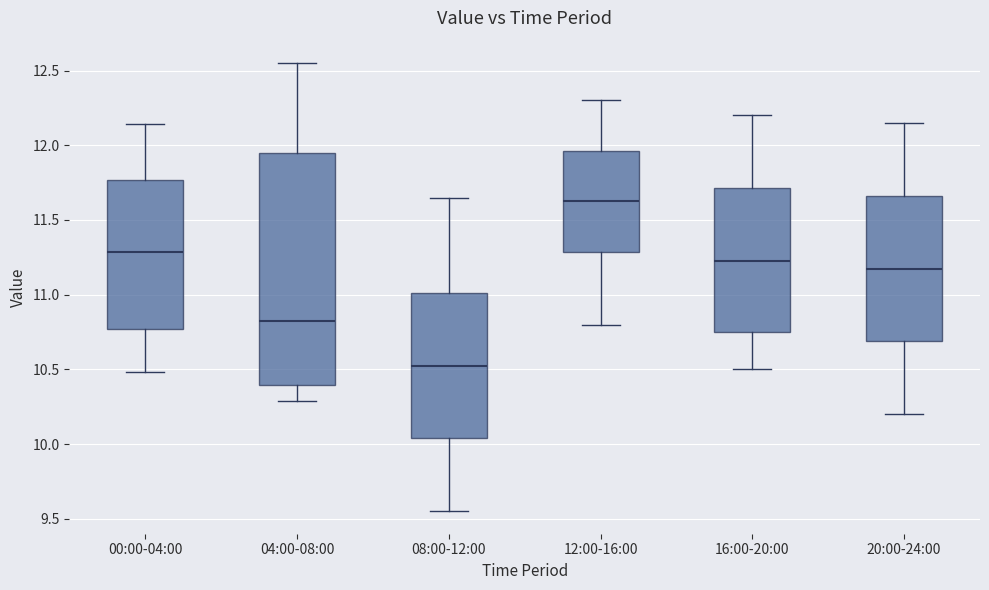

Reading left to right, read every box against the y-axis: the position of its median line, the range the box covers, and the ends of its whiskers. The values are not printed on the chart, so give them approximately, as read against the axis.

00:00-04:00: median 11.30, box 10.75 to 11.75, whiskers 10.50 to 12.15
04:00-08:00: median 10.85, box 10.40 to 11.95, whiskers 10.30 to 12.55
08:00-12:00: median 10.55, box 10.05 to 11.00, whiskers 9.55 to 11.65
12:00-16:00: median 11.65, box 11.30 to 11.95, whiskers 10.80 to 12.30
16:00-20:00: median 11.25, box 10.75 to 11.70, whiskers 10.50 to 12.20
20:00-24:00: median 11.20, box 10.70 to 11.65, whiskers 10.20 to 12.15